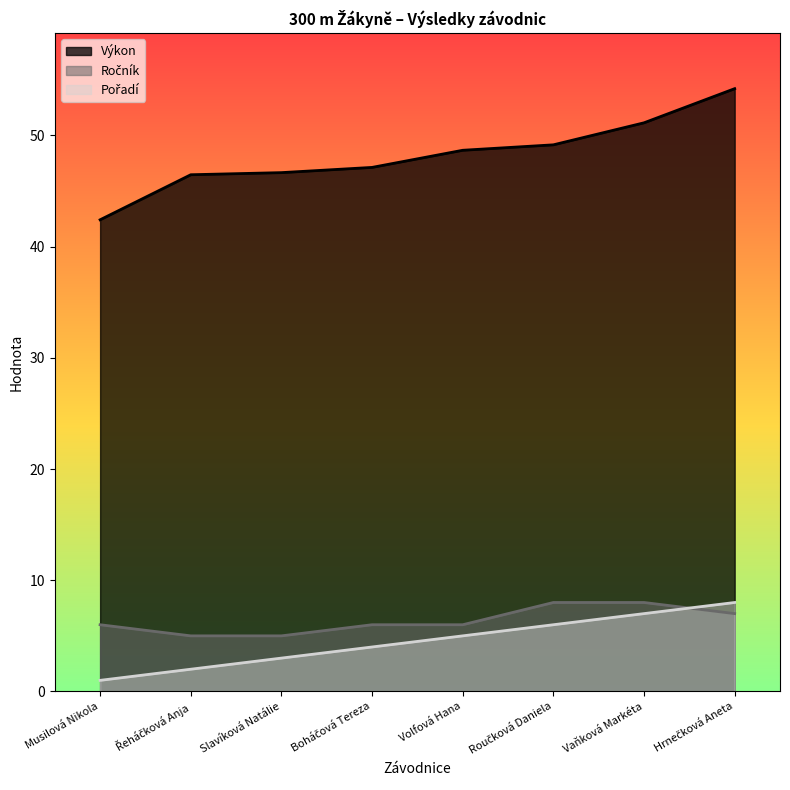

Which category has the highest value in the Pořadí series?

Hrnečková Aneta